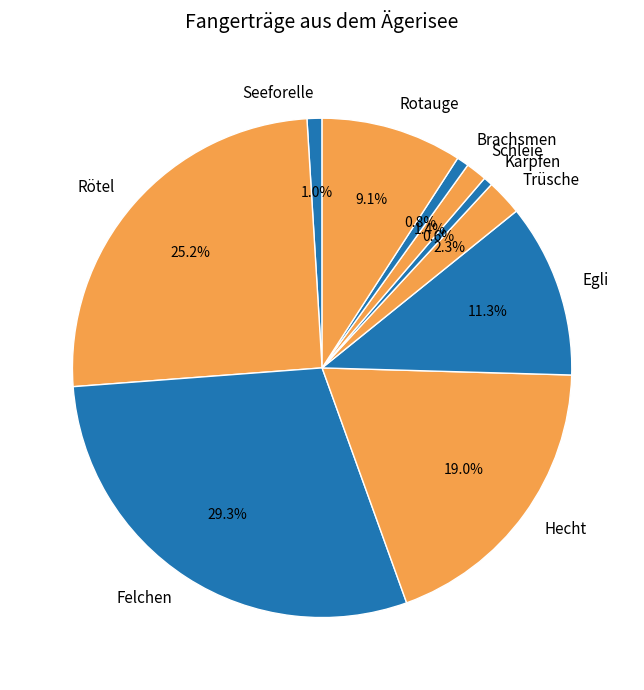

How many segments does this pie chart have?

10